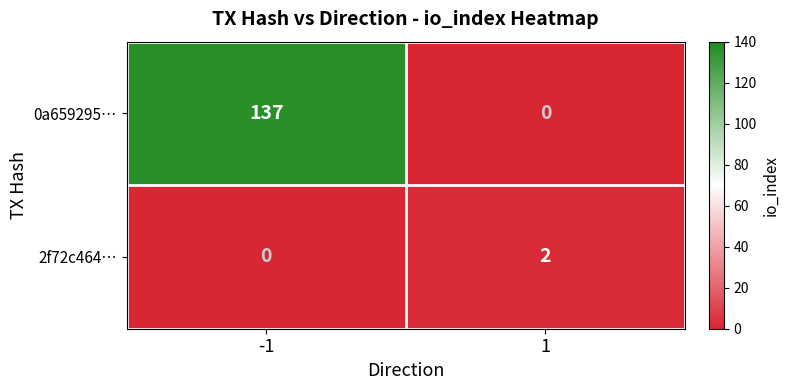

Rank the series by their average value, from highest to lowest.

0a659295…, 2f72c464…